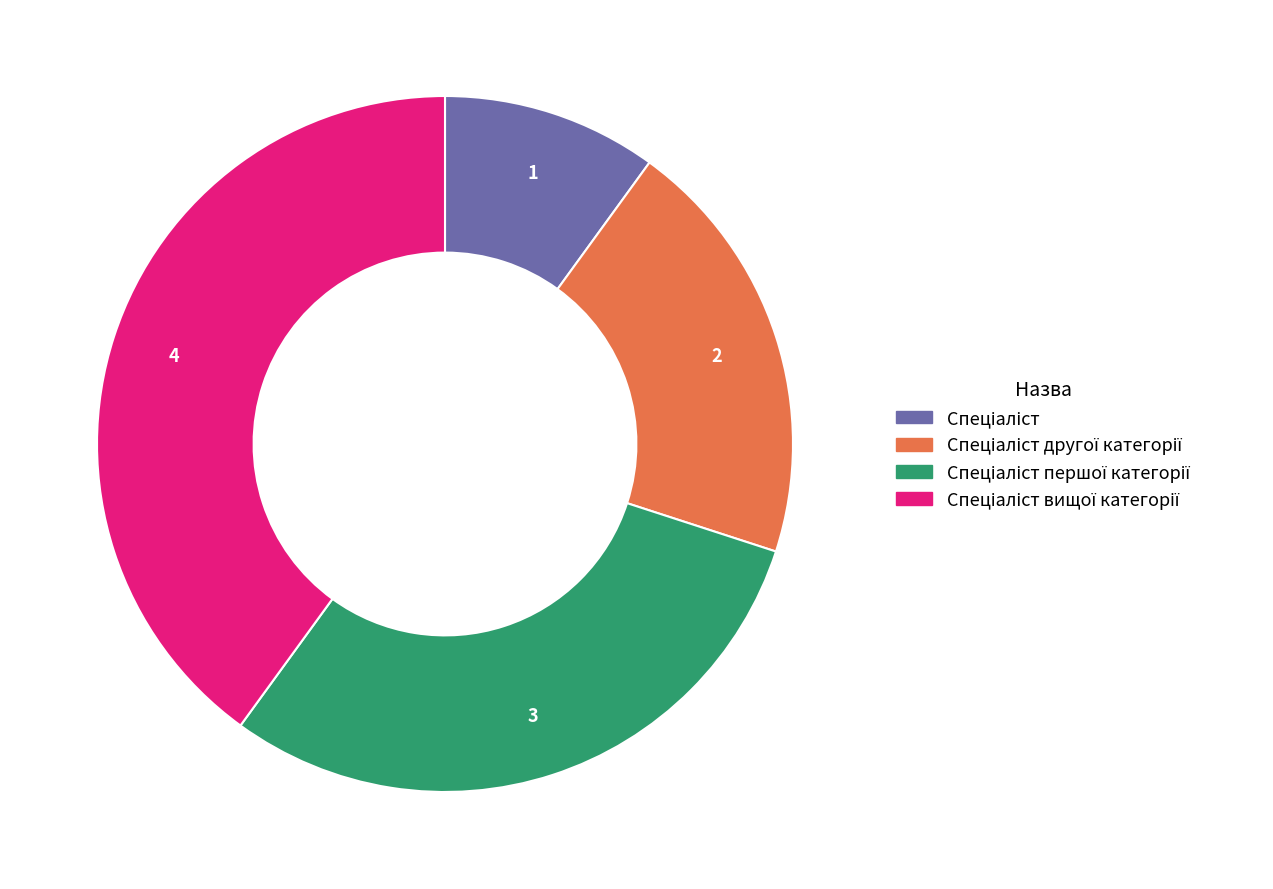

Does any single category account for the majority?

No